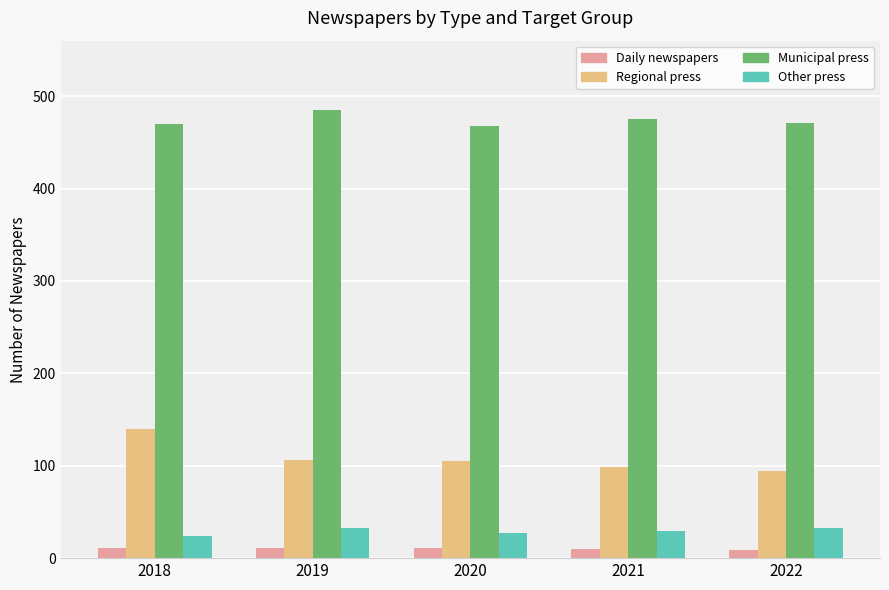

Between 2019 and 2020, which series saw the biggest shift?

Municipal press